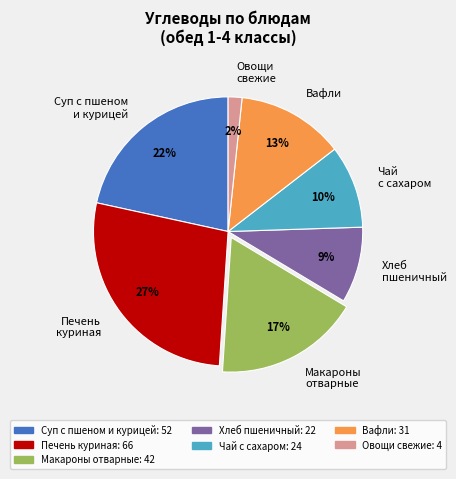

Is the sum of Овощи свежие and Суп с пшеном и курицей greater than half?

No